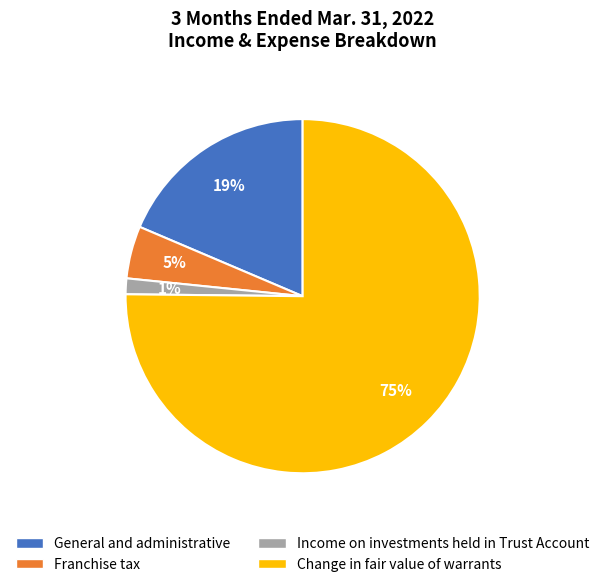

To the nearest percent, what is the difference between the largest and smallest slice percentages?

74%